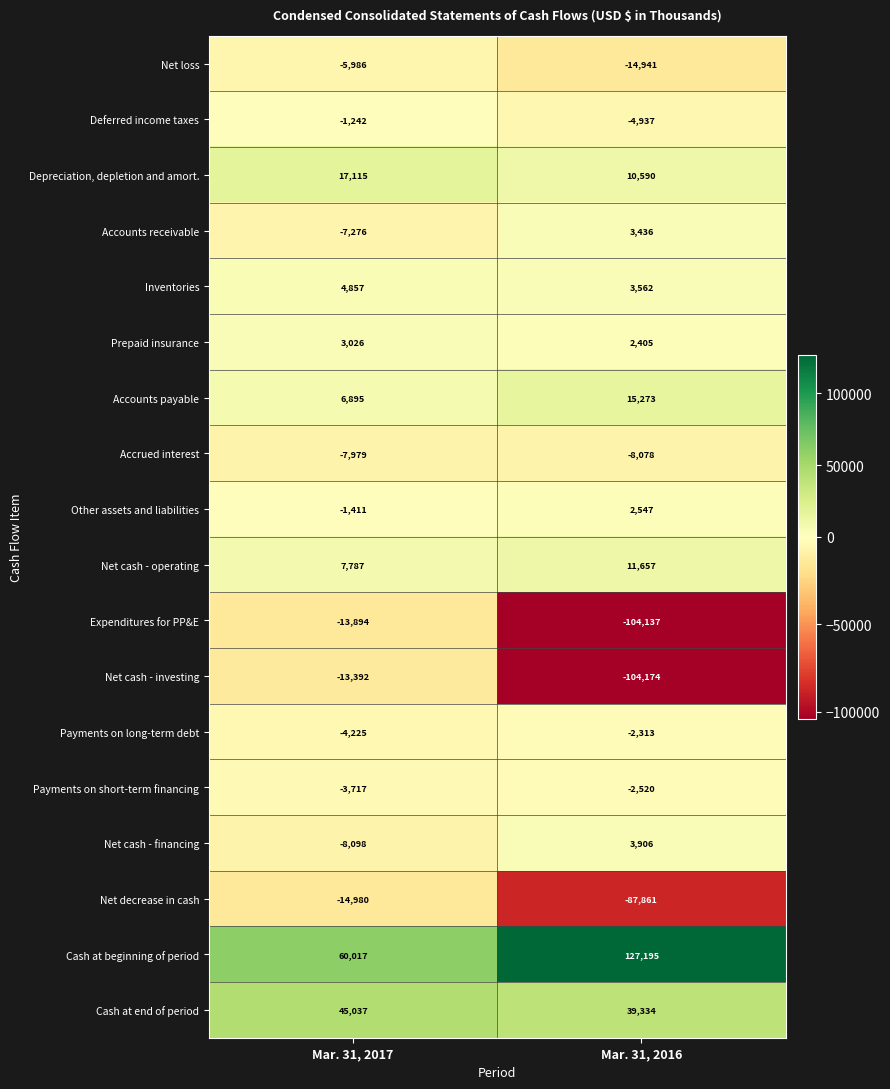

What value does the Cash at beginning of period series have at Mar. 31, 2017, to the nearest 50?

60000